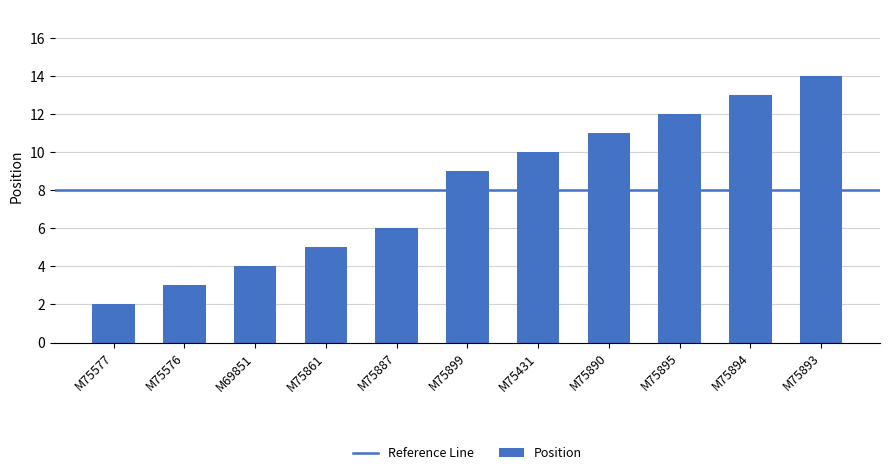

What position from the right is M75899?

6